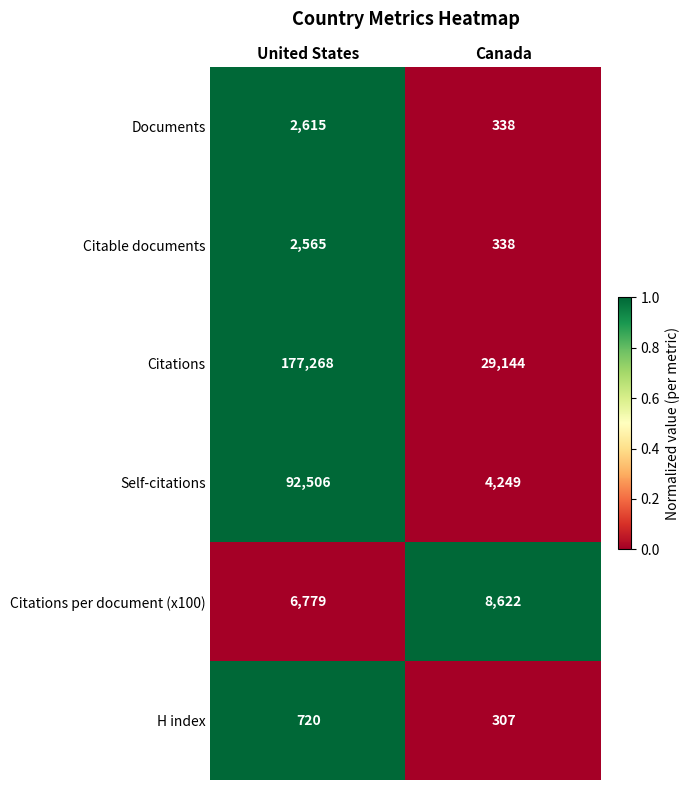

What is the difference between the H index values at United States and Canada?

413